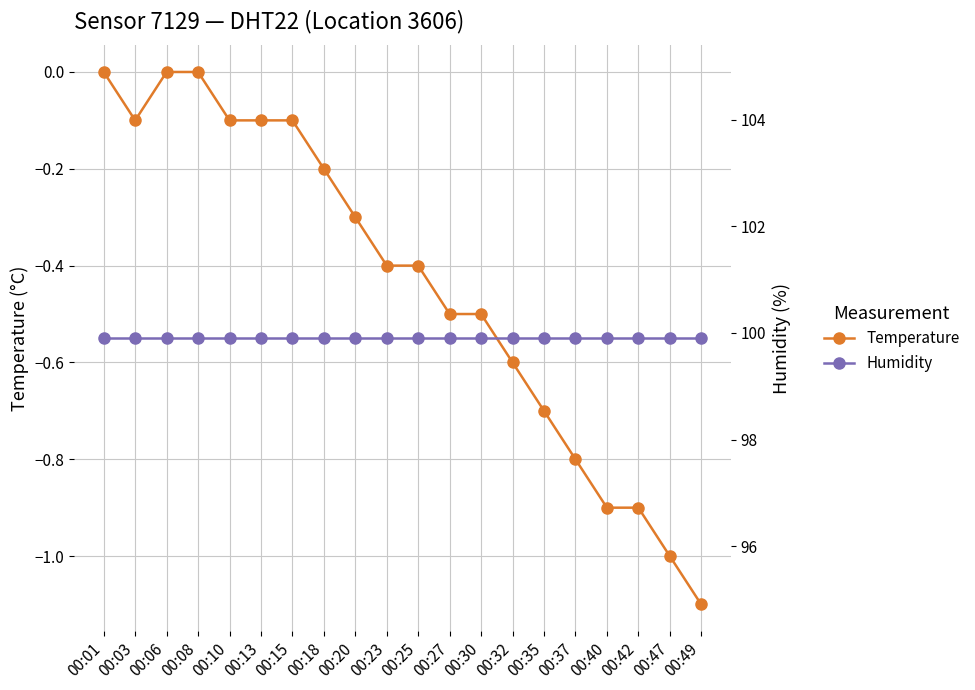

True or false: humidity has more than 0 interior local peaks.

False